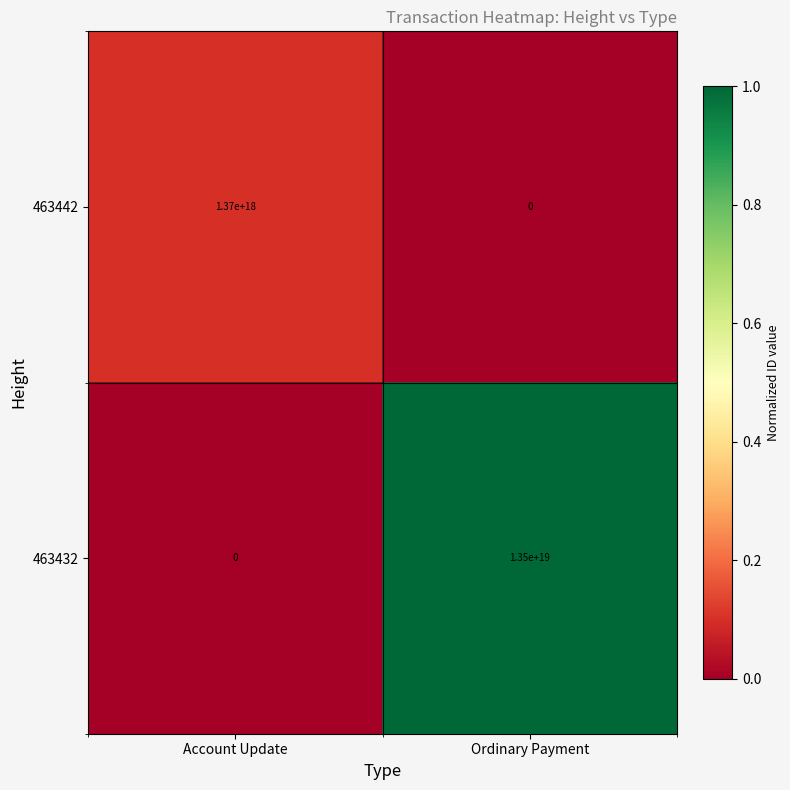

List the series in order of their overall mean, highest first.

463432, 463442